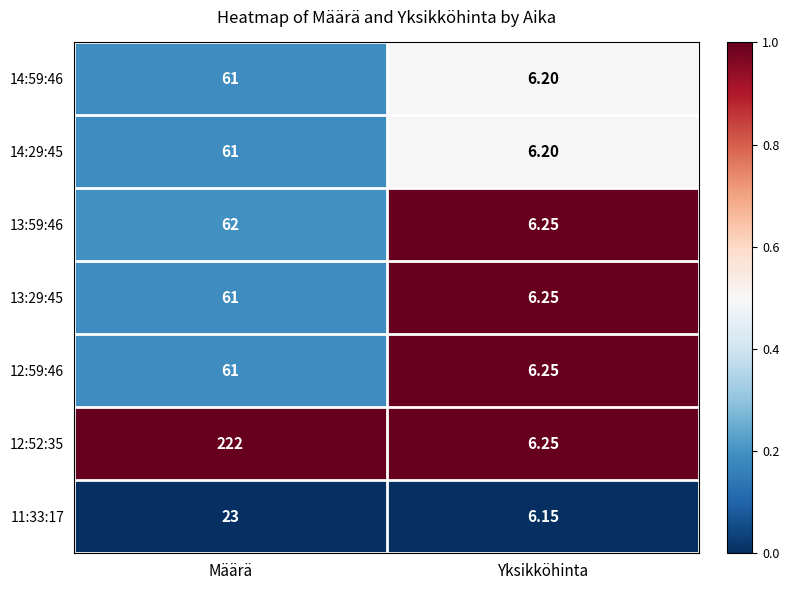

Where is 13:59:46 nearest to the value 34?

Yksikköhinta